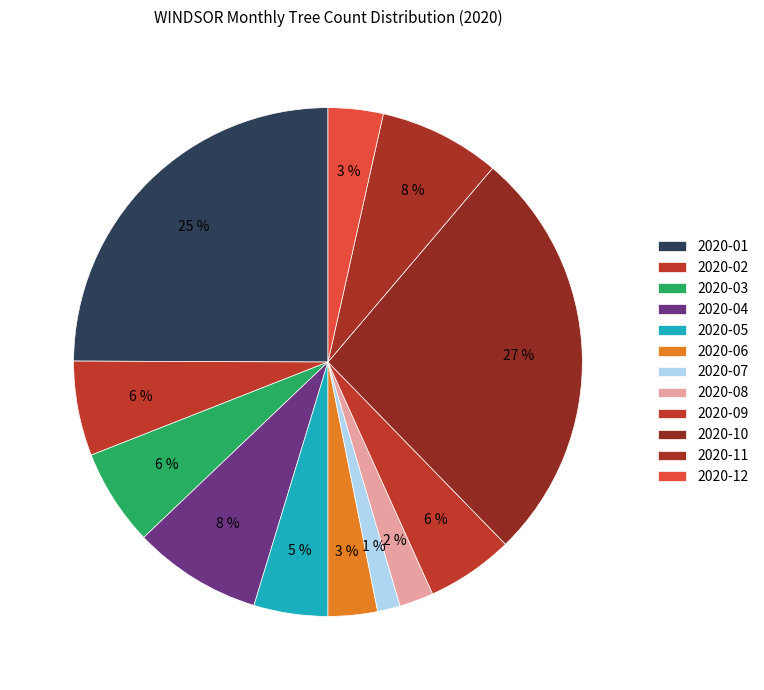

Is it true that 2020-03 is 19% of the pie?

False